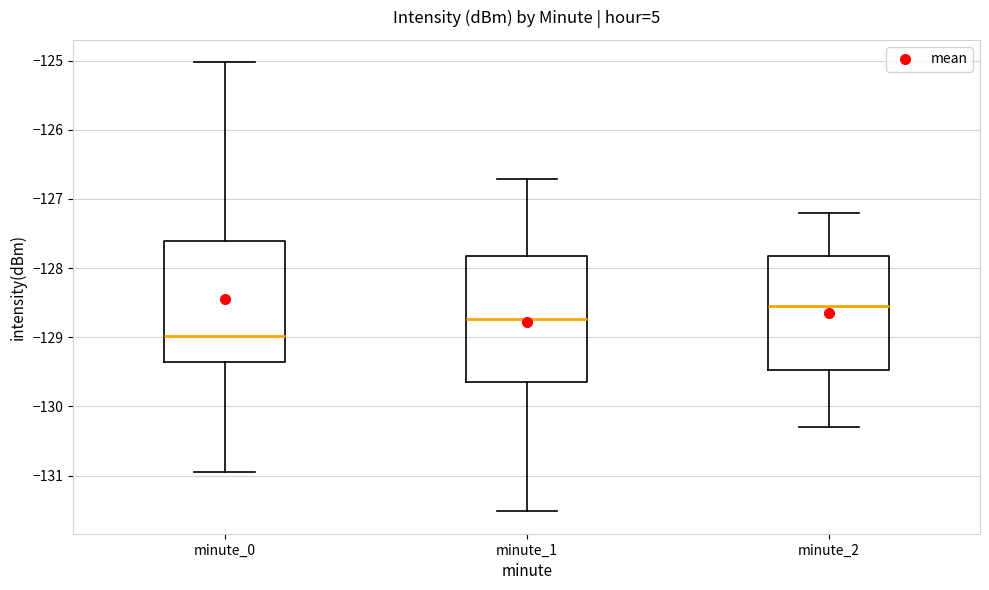

Which box has the highest median line?

minute_2